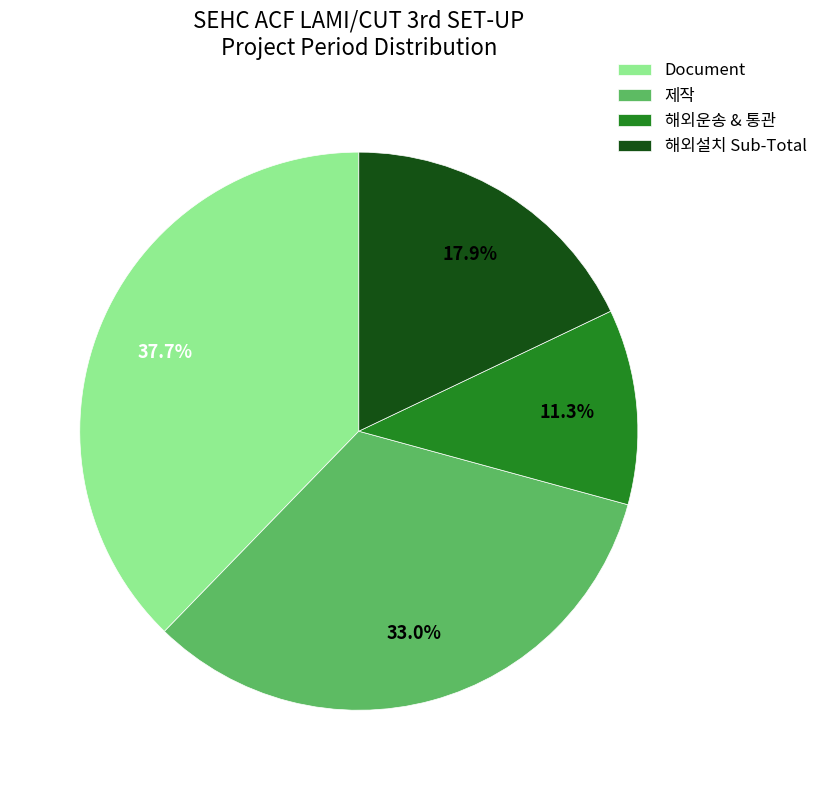

Which has a higher value, Document or 해외운송 & 통관?

Document